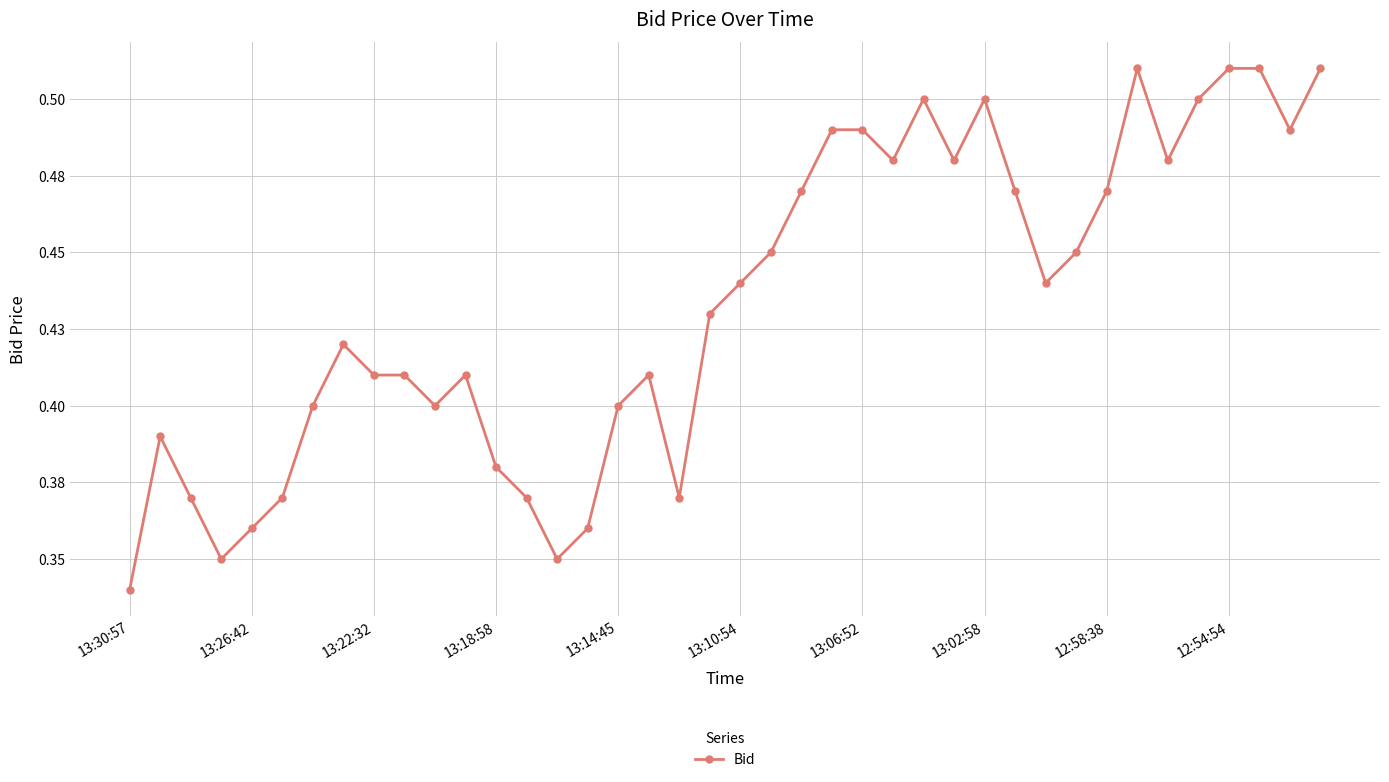

Is this an area chart (filled region under the line)?

No